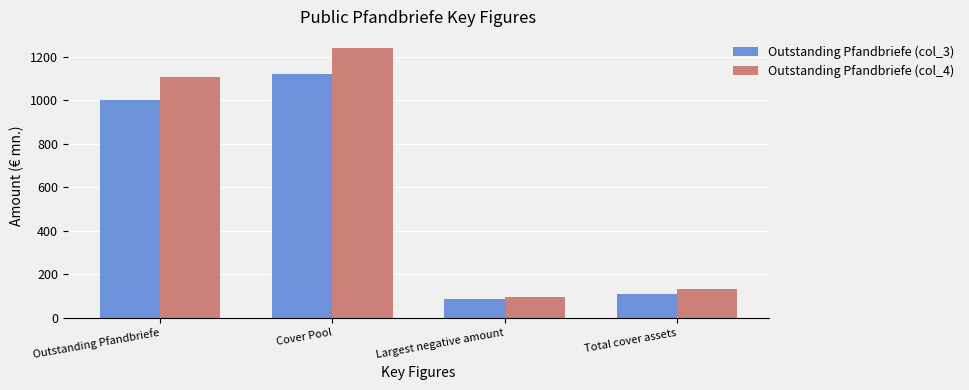

What is the spread (max minus min) of values at Total cover assets?

23.8